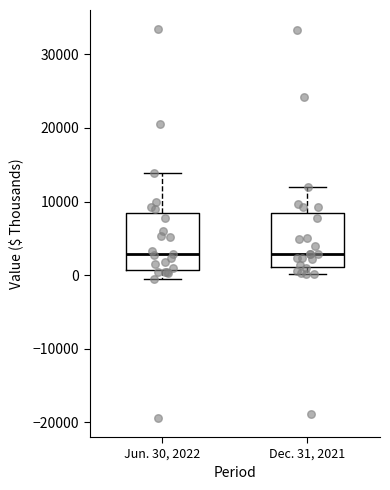

Where does the median line of the box for Dec. 31, 2021 sit on the y-axis? The values are not printed on the chart, so give them approximately, as read against the axis.

3000